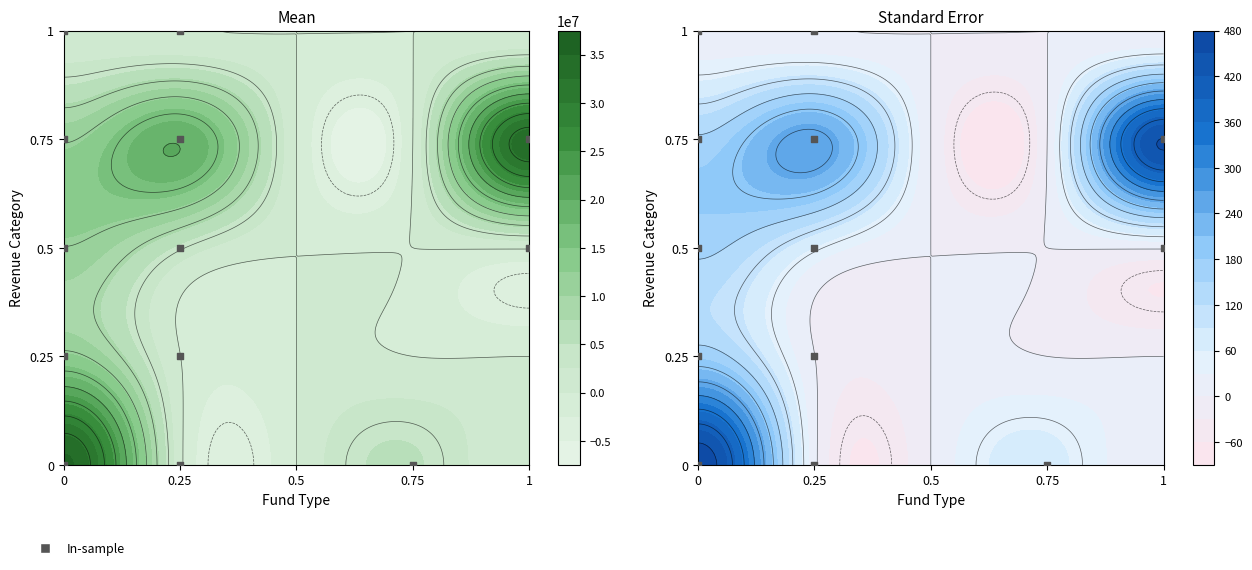

The Intergovernmental Revenues series shows -7369852 at Capital Projects. True or false?

False